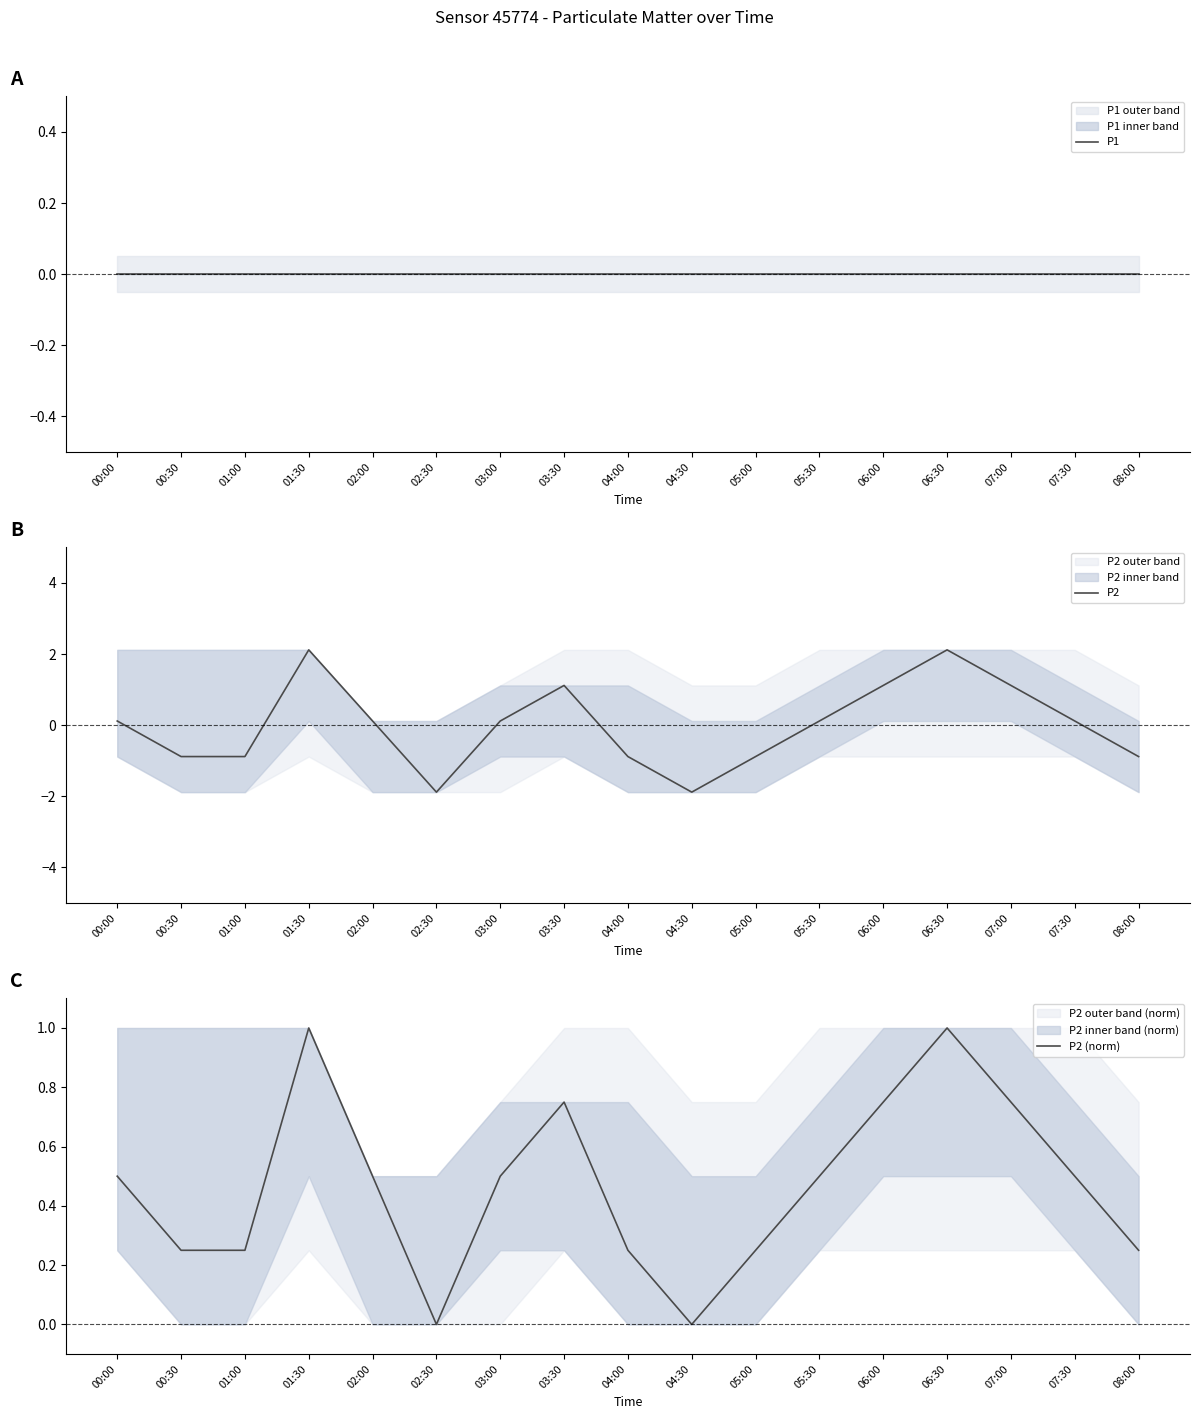

What position from the left is 07:30?

16